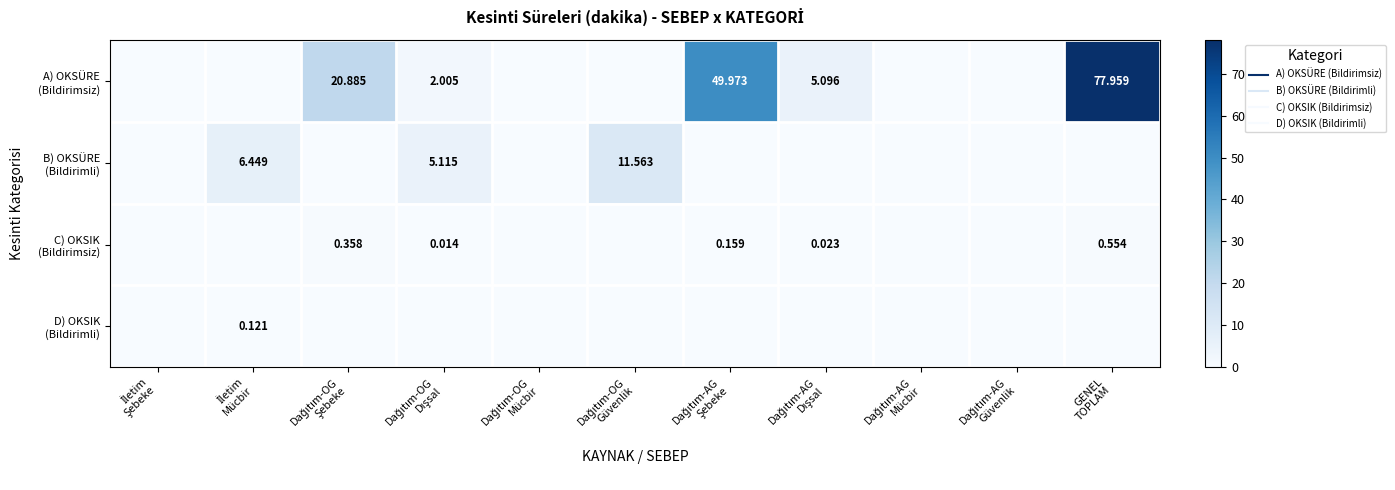

True or false: B) OKSÜRE (Bildirimli) has a value of 6.1 at Dağıtım-AG Güvenlik.

False